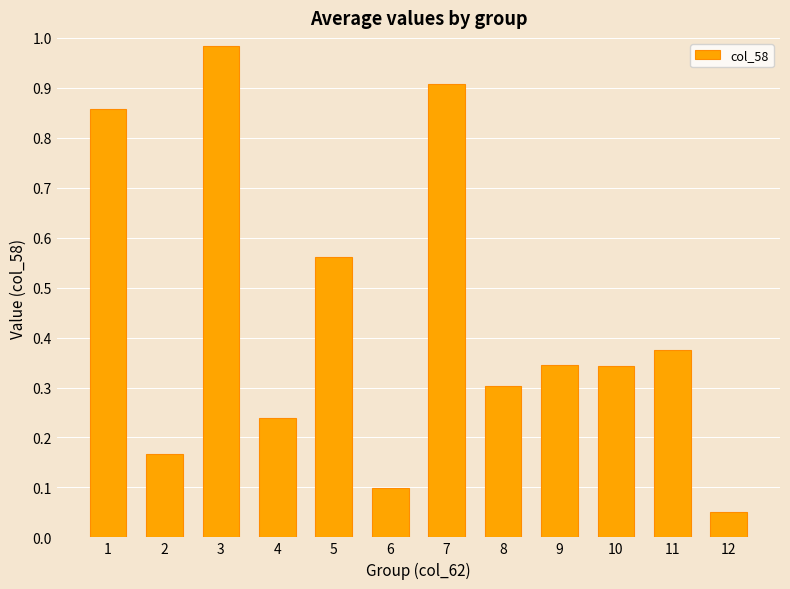

Which label corresponds to the largest value in the chart?

3